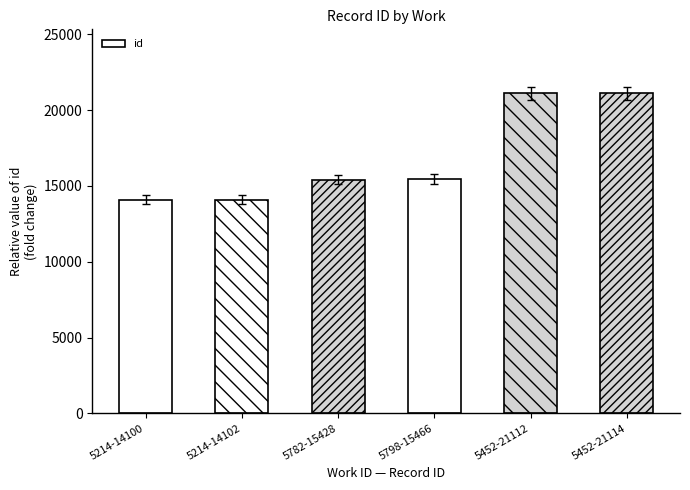

Count the number of categories in the chart.

6